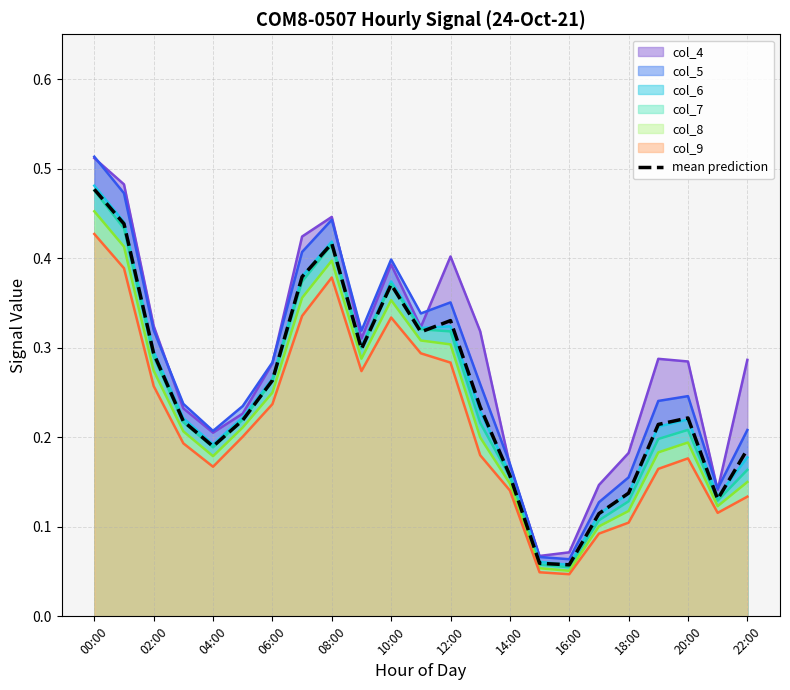

Reading left to right, transcribe all the data shown in this chart.

0.5	0.4	0.3	0.2	0.2	0.2	0.3	0.4	0.4	0.3	0.4	0.3	0.3	0.2	0.2	0.1	0.1	0.1	0.1	0.2	0.2	0.1	0.2